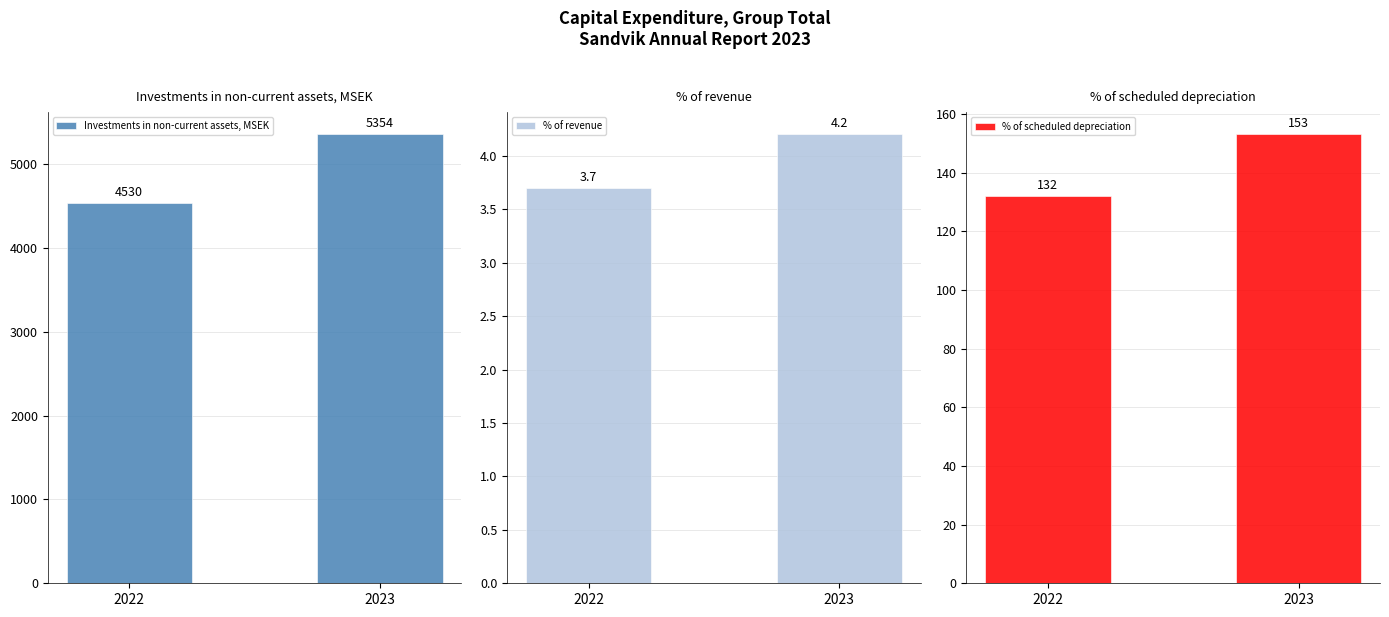

Reading left to right, transcribe all the data shown in this chart.

Investments in non-current assets, MSEK: 2022=4530.0	2023=5354.0
% of revenue: 2022=3.7	2023=4.2
% of scheduled depreciation: 2022=132.0	2023=153.0